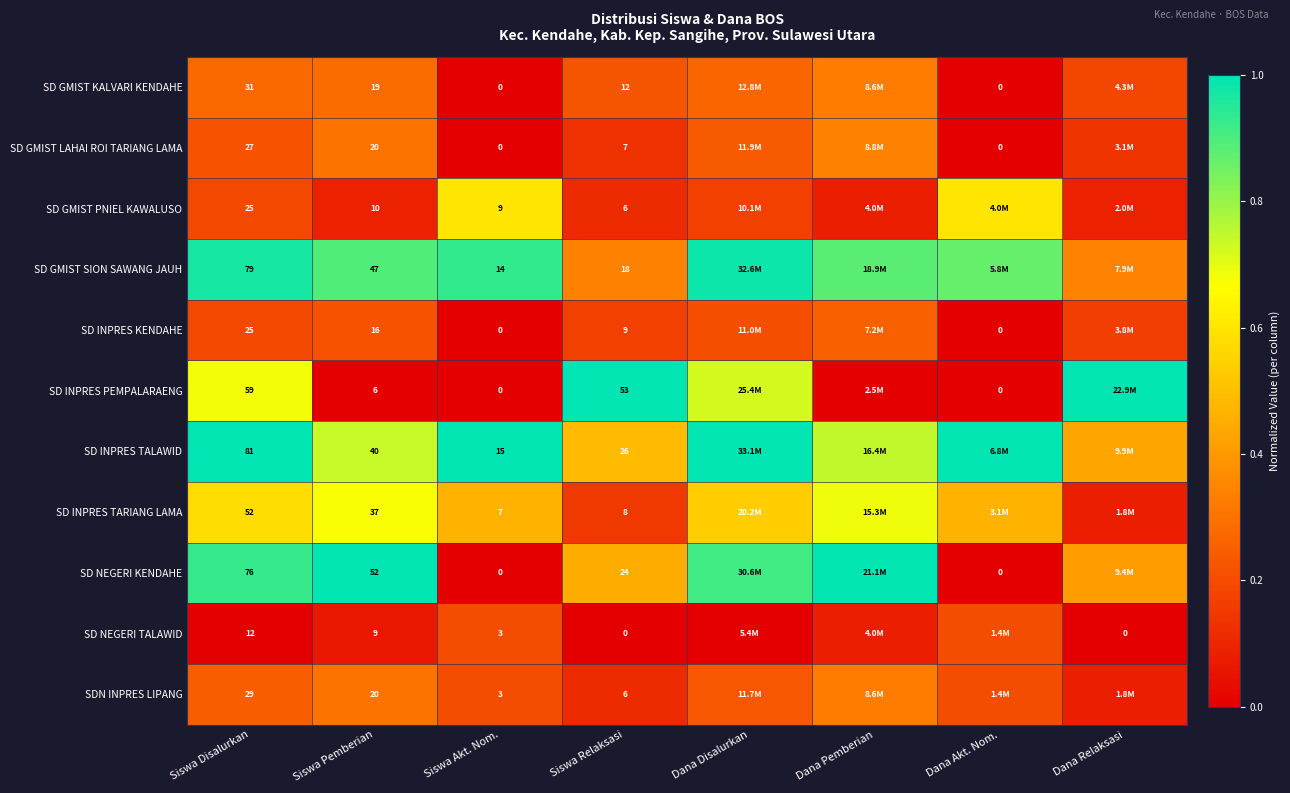

Is the value of SD INPRES KENDAHE at Siswa Pemberian greater than the value of SD NEGERI TALAWID at Siswa Disalurkan?

Yes